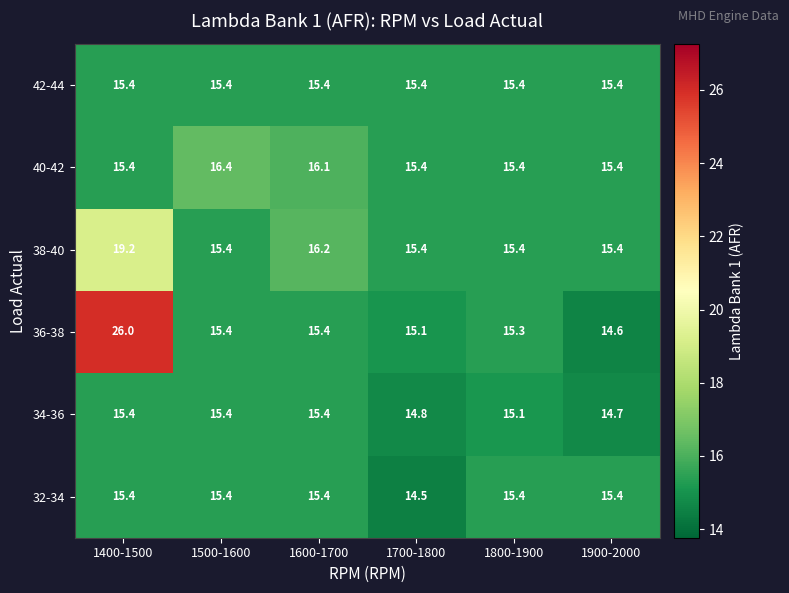

Between 1400-1500 and 1900-2000, which series saw the biggest shift?

36-38